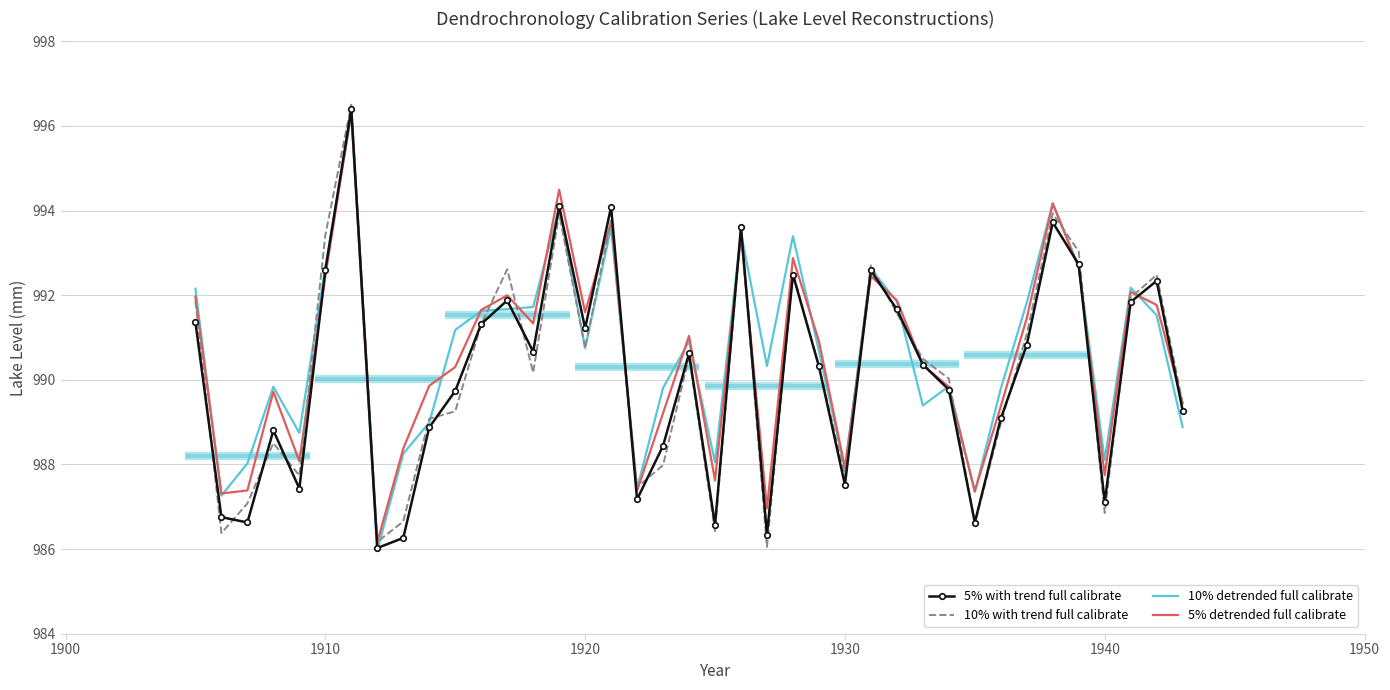

What is the lowest value of the 5% with trend full calibrate series?

986.0